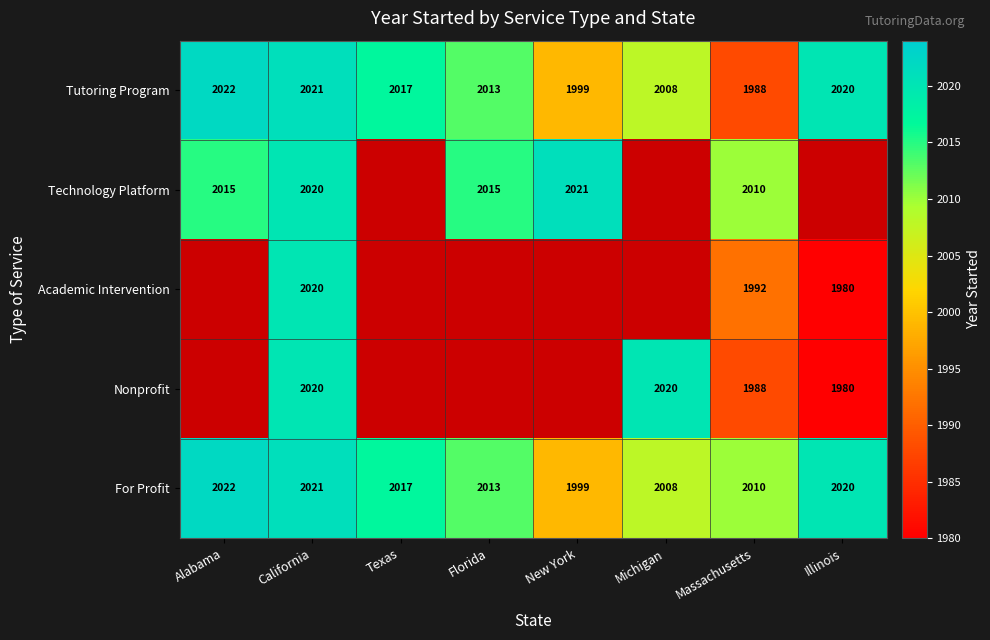

Is it true that For Profit equals 2022 at Alabama?

True